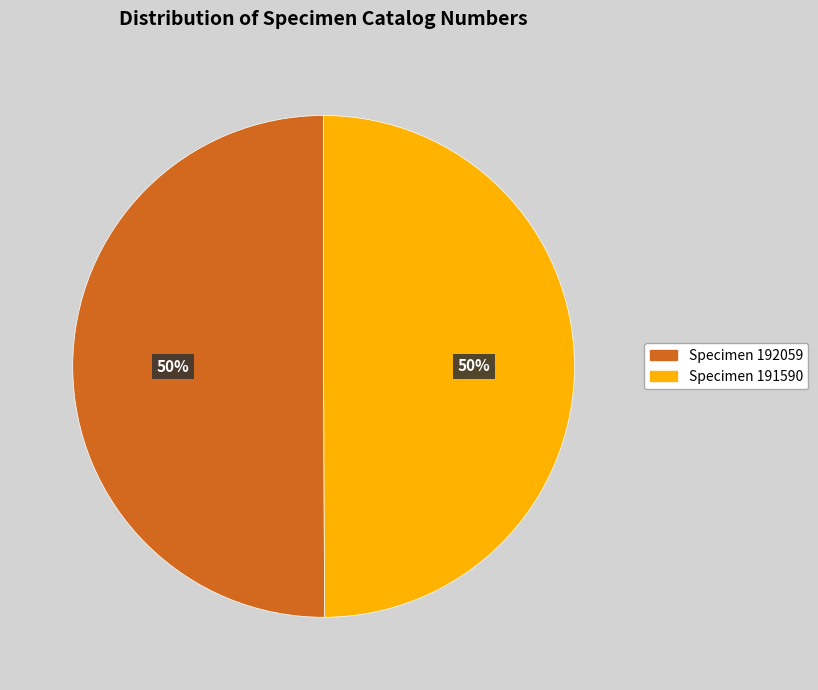

To the nearest percent, what percentage of the pie is Specimen 192059?

50%